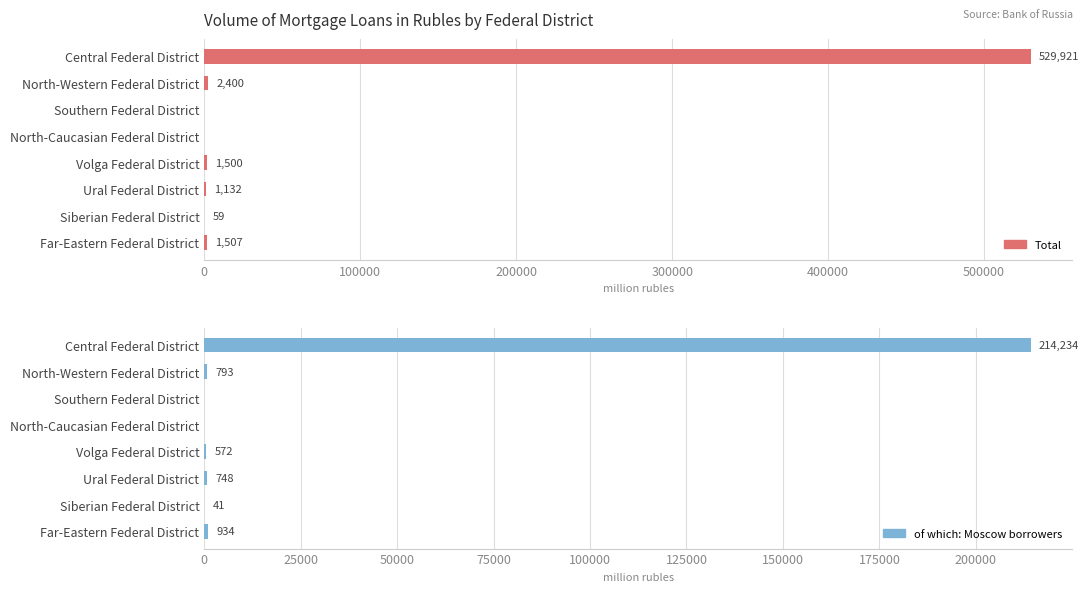

Is the value of of which: Moscow borrowers at Central Federal District greater than the value of Total at Ural Federal District?

Yes